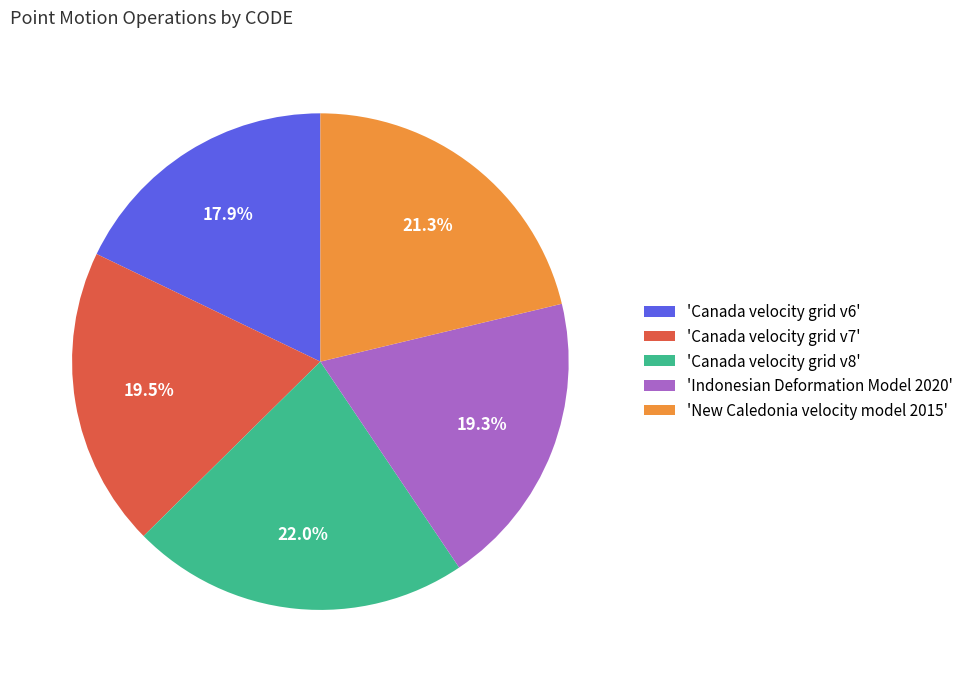

Which slice is the smallest?

'Canada velocity grid v6'